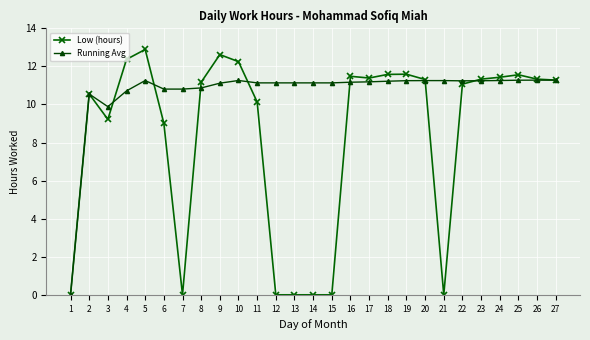

What is the approximate value of Running Avg at 14?

11.1